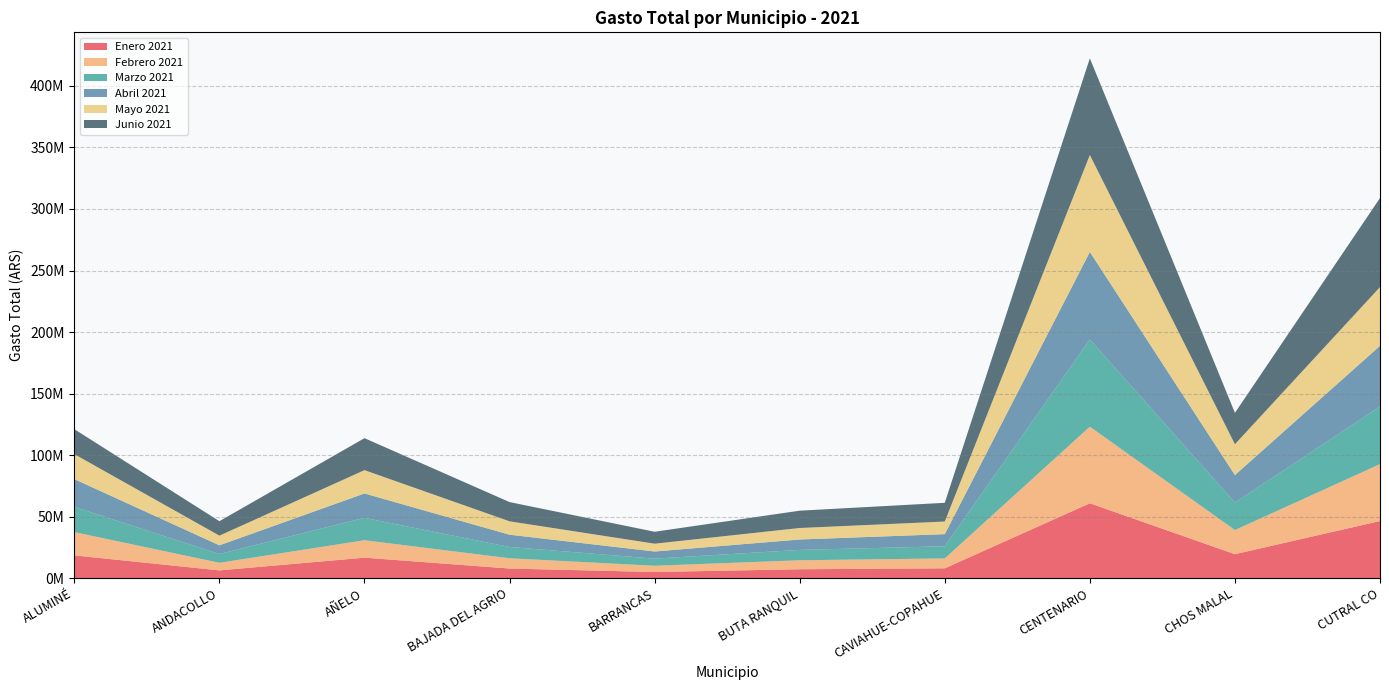

Reading right to left, what are all the values shown in this chart?

Enero 2021: CUTRAL CO=46462301.1	CHOS MALAL=19527947.0	CENTENARIO=60894632.2	CAVIAHUE-COPAHUE=8037920.1	BUTA RANQUIL=7280384.2	BARRANCAS=5051716.9	BAJADA DEL AGRIO=7859379.8	AÑELO=16694070.4	ANDACOLLO=6356363.5	ALUMINÉ=18551417.6
Febrero 2021: CUTRAL CO=46235510.4	CHOS MALAL=19609931.4	CENTENARIO=62229005.5	CAVIAHUE-COPAHUE=8052715.2	BUTA RANQUIL=7296160.4	BARRANCAS=5064658.2	BAJADA DEL AGRIO=8357331.4	AÑELO=14154002.6	ANDACOLLO=6175212.1	ALUMINÉ=18909384.4
Marzo 2021: CUTRAL CO=46811909.8	CHOS MALAL=22348735.4	CENTENARIO=70873760.3	CAVIAHUE-COPAHUE=9857292.4	BUTA RANQUIL=8429715.9	BARRANCAS=5791104.0	BAJADA DEL AGRIO=9145441.0	AÑELO=18199600.2	ANDACOLLO=7119107.0	ALUMINÉ=20493295.7
Abril 2021: CUTRAL CO=49292482.7	CHOS MALAL=22313696.8	CENTENARIO=71086601.2	CAVIAHUE-COPAHUE=9857292.4	BUTA RANQUIL=8455376.1	BARRANCAS=5796057.9	BAJADA DEL AGRIO=9981374.7	AÑELO=19808699.1	ANDACOLLO=7077532.4	ALUMINÉ=22552941.5
Mayo 2021: CUTRAL CO=47756131.7	CHOS MALAL=25051717.8	CENTENARIO=78767789.0	CAVIAHUE-COPAHUE=10250655.2	BUTA RANQUIL=9331345.3	BARRANCAS=6352614.0	BAJADA DEL AGRIO=10884262.3	AÑELO=18953921.1	ANDACOLLO=7861121.8	ALUMINÉ=20300340.9
Junio 2021: CUTRAL CO=72320745.8	CHOS MALAL=25510585.9	CENTENARIO=78542922.7	CAVIAHUE-COPAHUE=15210332.8	BUTA RANQUIL=14076344.3	BARRANCAS=9684692.1	BAJADA DEL AGRIO=15627709.1	AÑELO=25976048.0	ANDACOLLO=11734551.8	ALUMINÉ=20272574.1